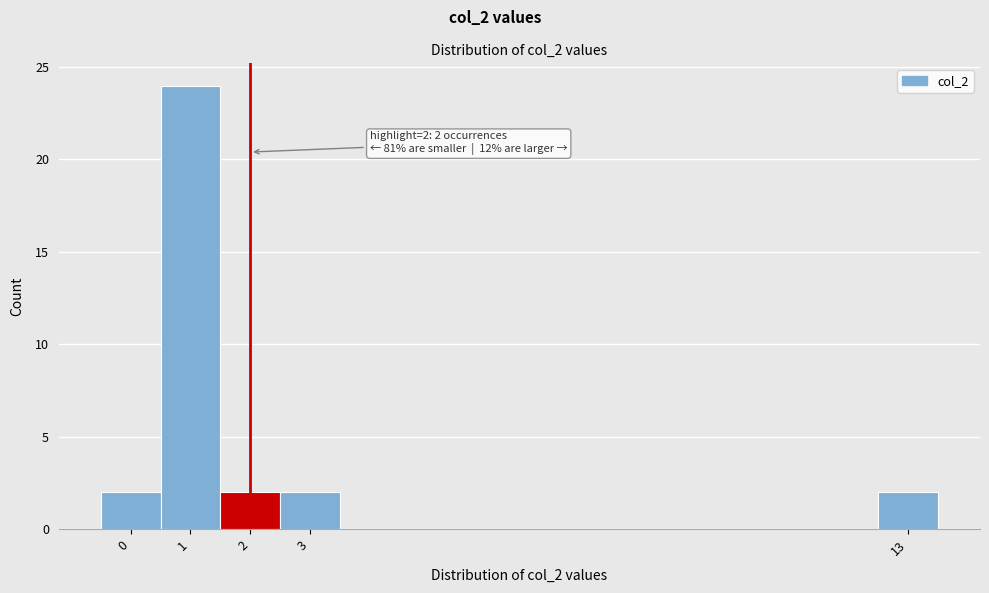

Which range on the x-axis has the tallest bar?

0.5 to 1.5